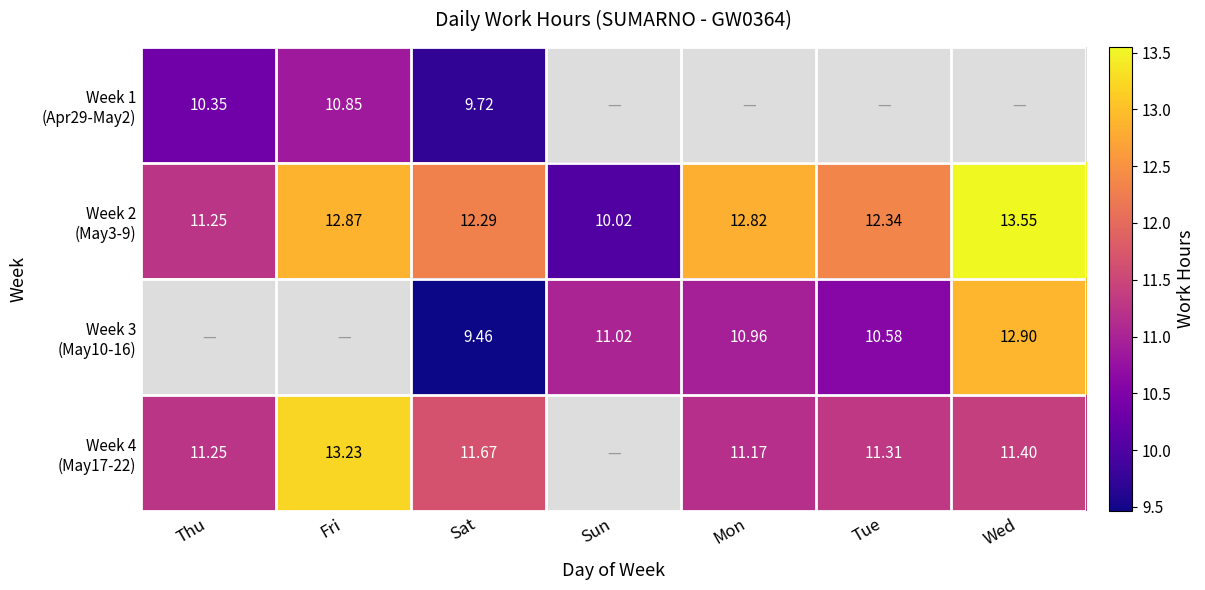

What is the maximum value shown in the chart?

13.6